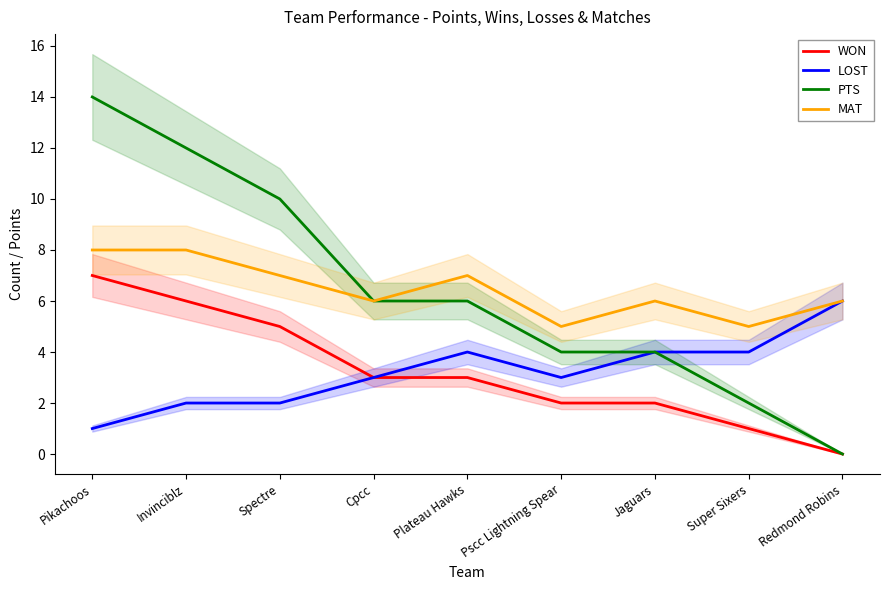

What are all the series names shown in the legend?

WON, LOST, PTS, MAT